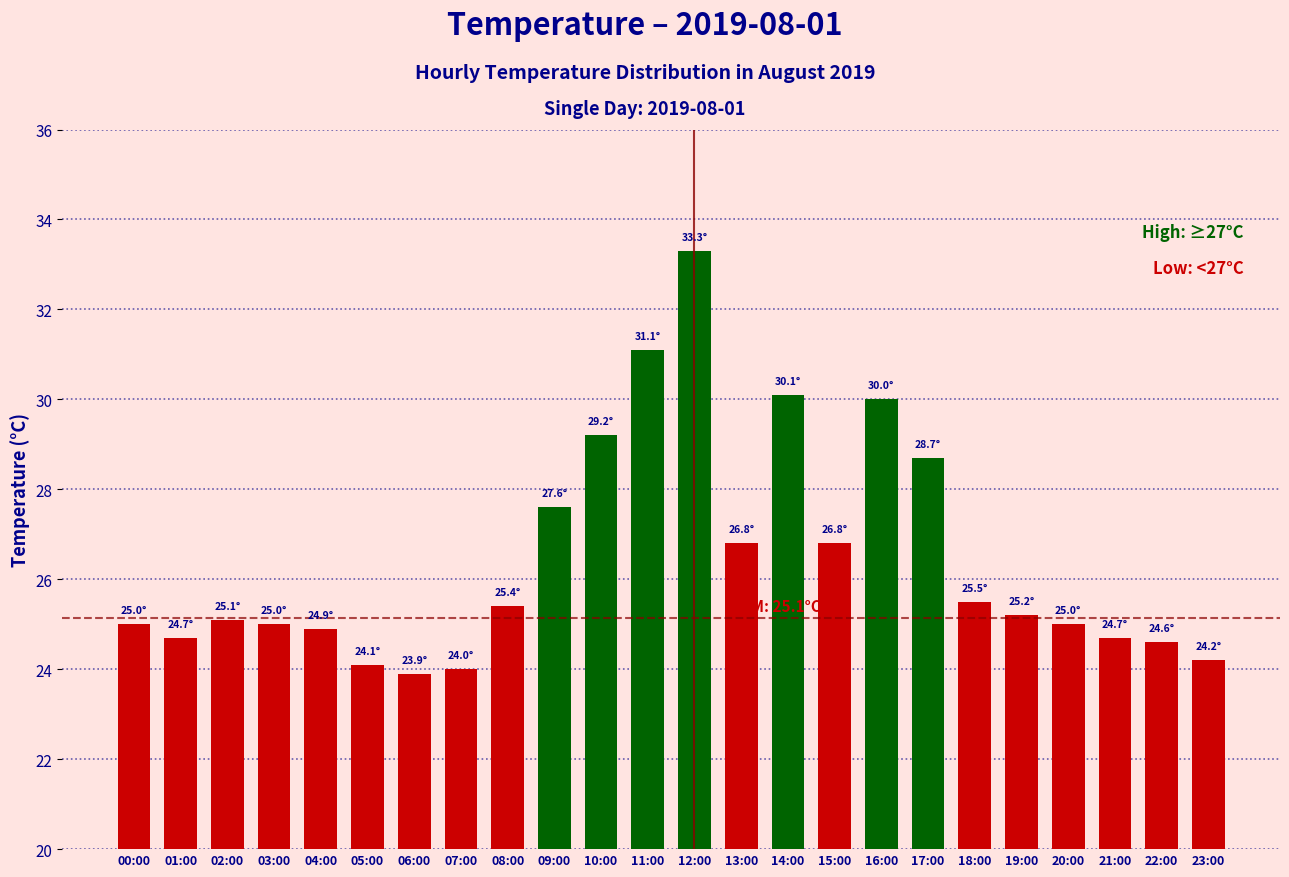

Which has a higher value, 11:00 or 18:00?

11:00